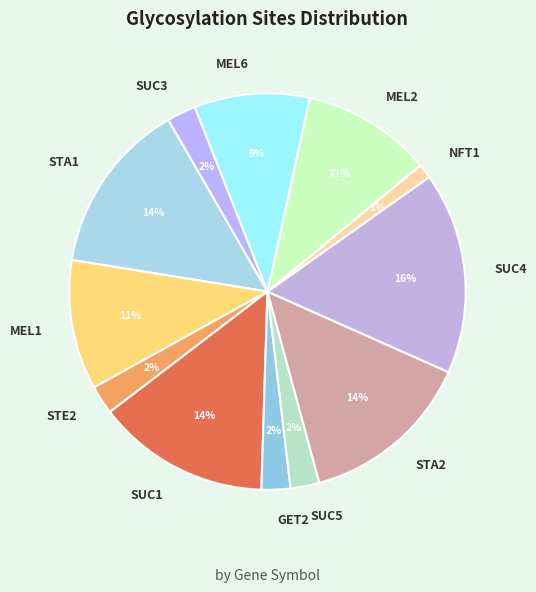

Which has a higher value, NFT1 or MEL1?

MEL1